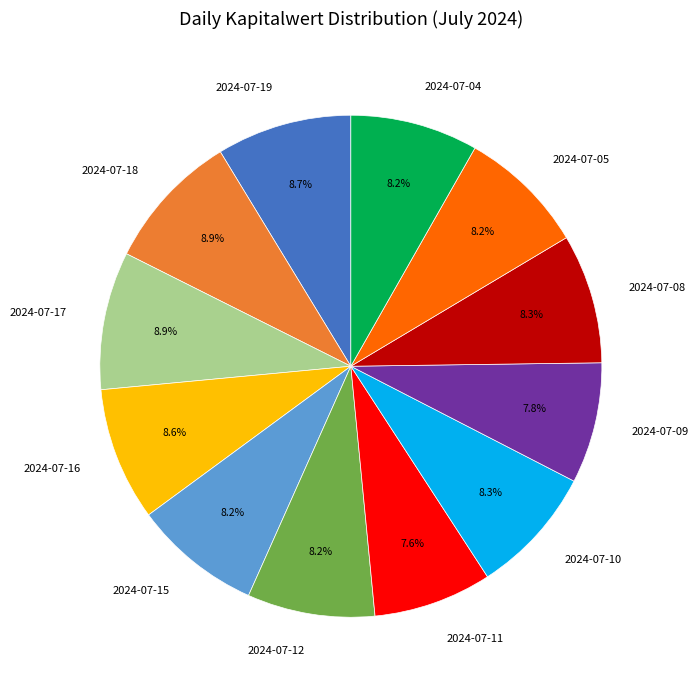

Is the sum of 2024-07-05 and 2024-07-11 greater than half?

No